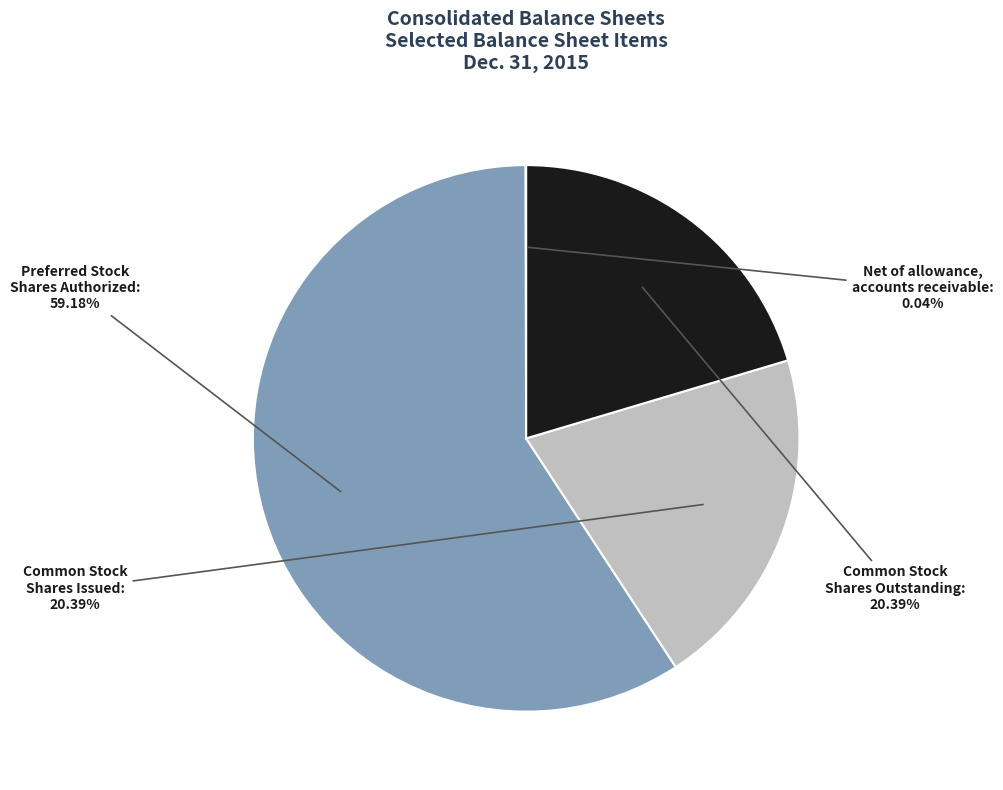

Which slice is the largest?

Preferred Stock Shares Authorized